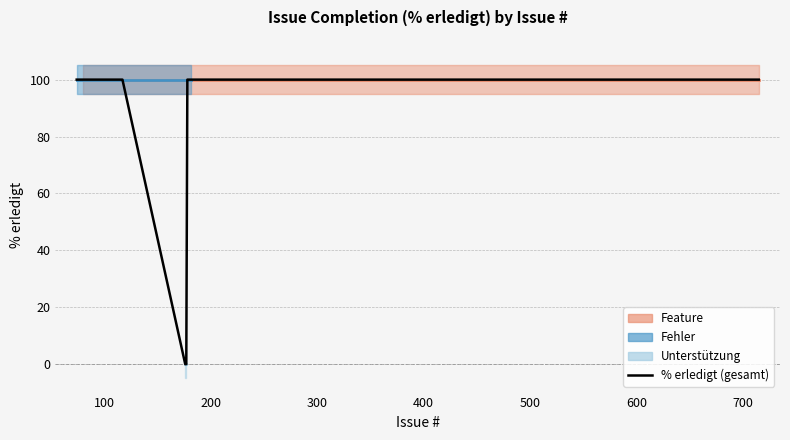

What is the label of the 7th point from the right?

300